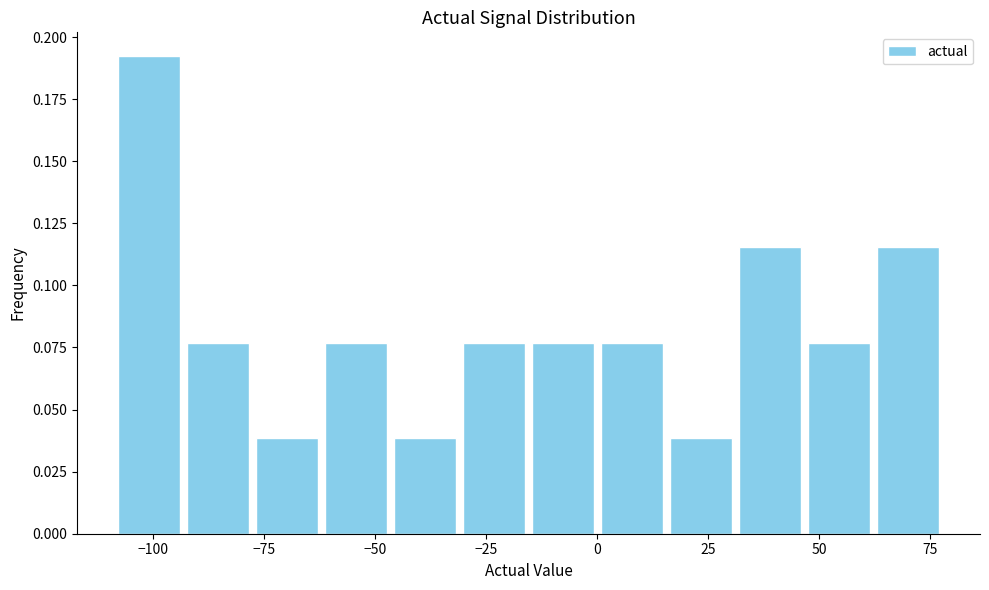

Around what value on the x-axis is the tallest bar? Give the approximate position of its centre, as read against the axis.

-100